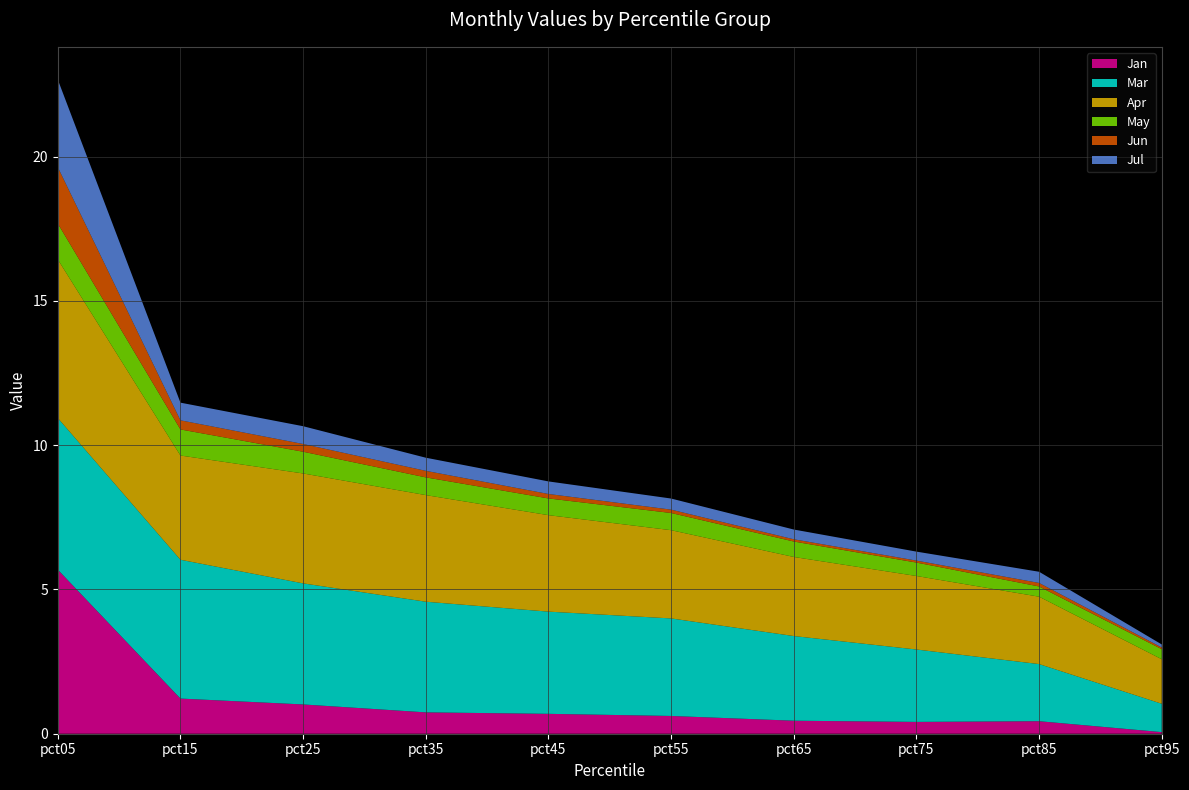

Reading right to left, what are all the values shown in this chart?

Jan: pct95=0.1	pct85=0.4	pct75=0.4	pct65=0.5	pct55=0.6	pct45=0.7	pct35=0.7	pct25=1.0	pct15=1.2	pct05=5.7
Mar: pct95=1.0	pct85=2.0	pct75=2.5	pct65=2.9	pct55=3.4	pct45=3.5	pct35=3.8	pct25=4.2	pct15=4.8	pct05=5.3
Apr: pct95=1.5	pct85=2.3	pct75=2.5	pct65=2.7	pct55=3.1	pct45=3.3	pct35=3.7	pct25=3.8	pct15=3.6	pct05=5.5
May: pct95=0.3	pct85=0.4	pct75=0.5	pct65=0.5	pct55=0.6	pct45=0.6	pct35=0.6	pct25=0.8	pct15=0.9	pct05=1.2
Jun: pct95=0.1	pct85=0.1	pct75=0.1	pct65=0.1	pct55=0.1	pct45=0.2	pct35=0.2	pct25=0.3	pct15=0.3	pct05=2.0
Jul: pct95=0.1	pct85=0.4	pct75=0.3	pct65=0.3	pct55=0.4	pct45=0.4	pct35=0.5	pct25=0.6	pct15=0.6	pct05=3.0